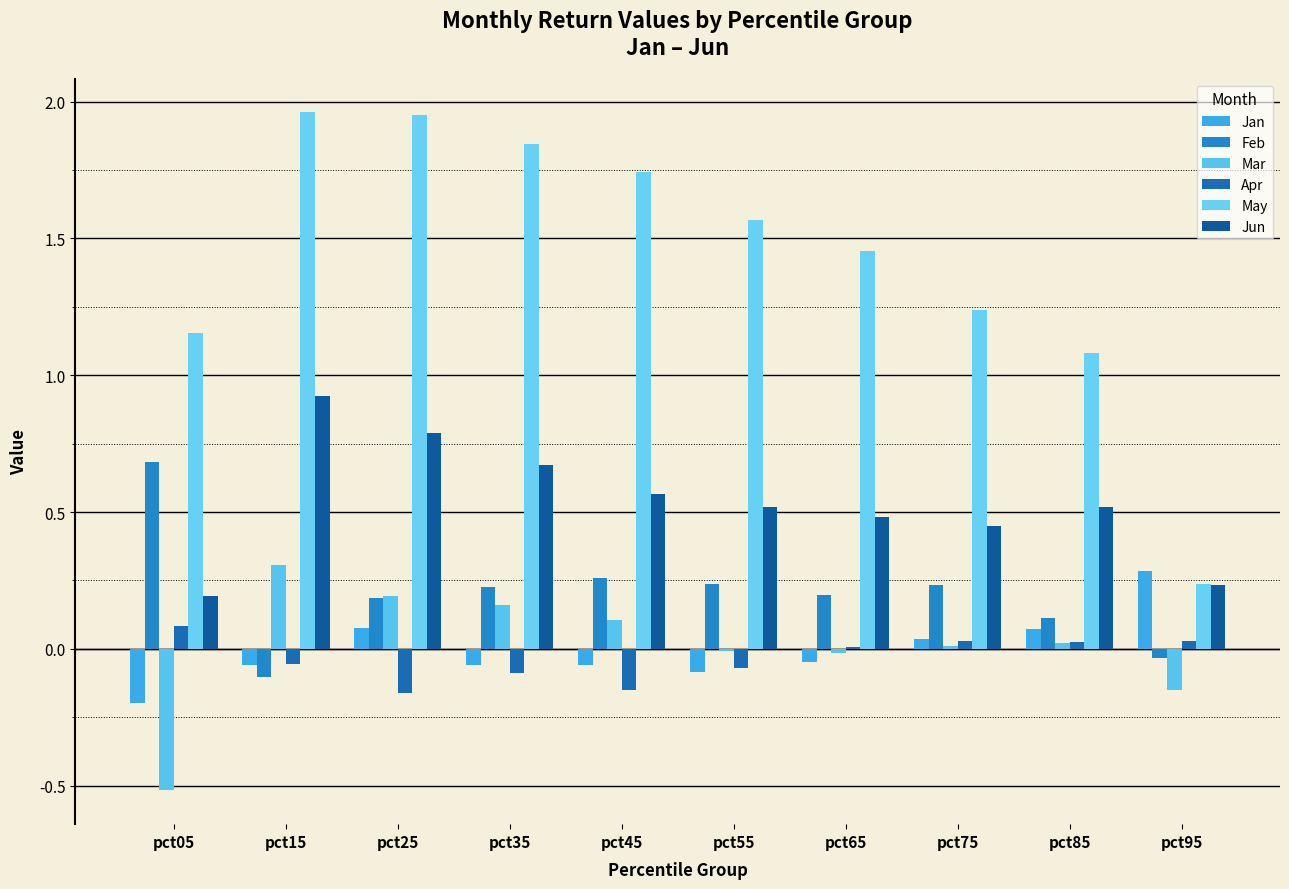

Reading left to right, transcribe all the data shown in this chart.

Jan: -0.2	-0.1	0.1	-0.1	-0.1	-0.1	-0.0	0.0	0.1	0.3
Feb: 0.7	-0.1	0.2	0.2	0.3	0.2	0.2	0.2	0.1	-0.0
Mar: -0.5	0.3	0.2	0.2	0.1	-0.0	-0.0	0.0	0.0	-0.2
Apr: 0.1	-0.1	-0.2	-0.1	-0.1	-0.1	0.0	0.0	0.0	0.0
May: 1.2	2.0	1.9	1.8	1.7	1.6	1.5	1.2	1.1	0.2
Jun: 0.2	0.9	0.8	0.7	0.6	0.5	0.5	0.4	0.5	0.2